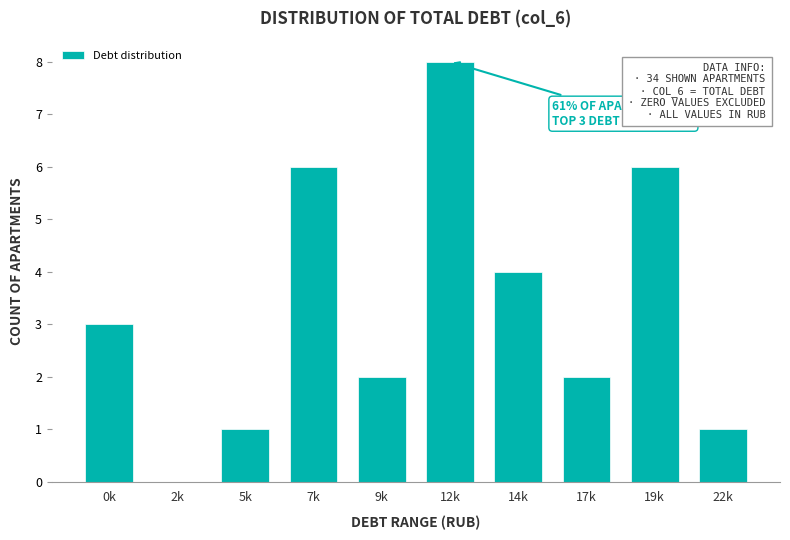

Reading left to right, what are all the values shown in this chart?

0k=3	2k=0	5k=1	7k=6	9k=2	12k=8	14k=4	17k=2	19k=6	22k=1